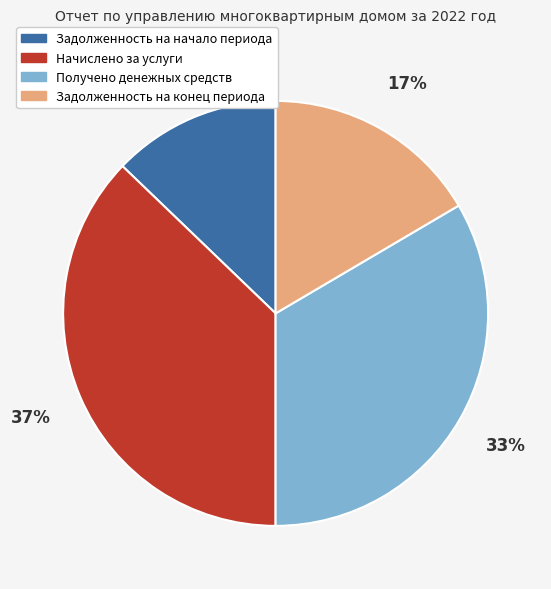

Approximately how many times larger is the value at Задолженность на конец периода compared to Задолженность на начало периода?

1.3